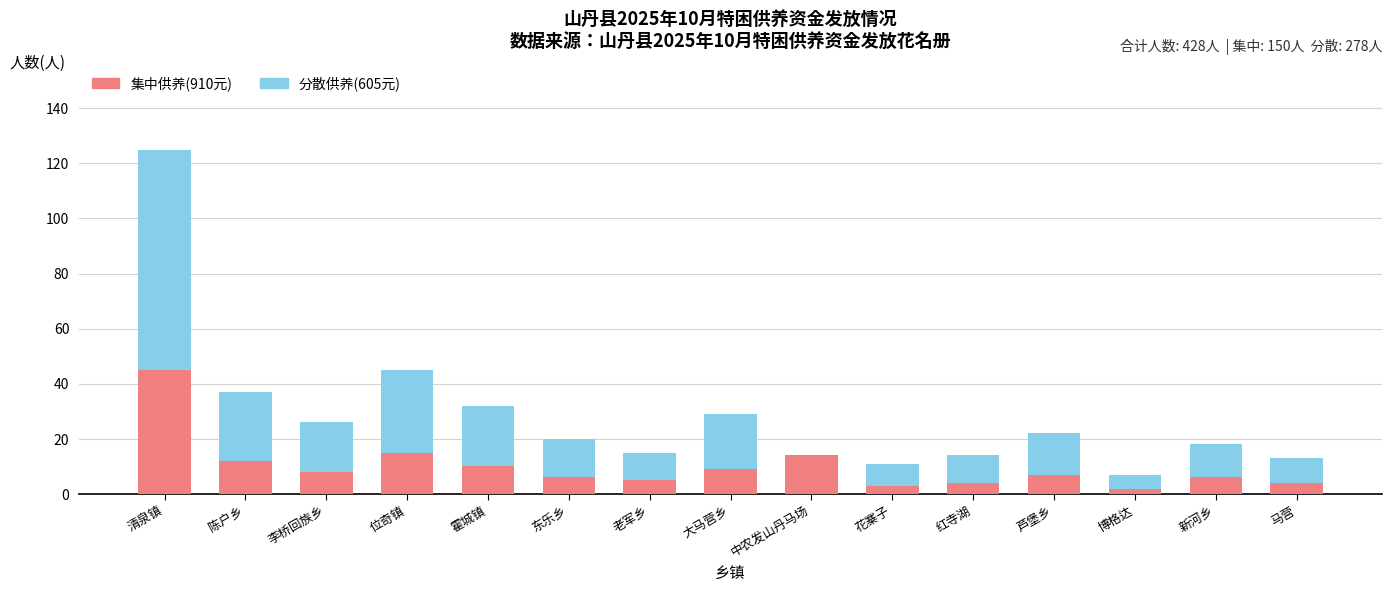

What is the sum of the 集中供养(910元) values at 马营 and 芦堡乡?

11